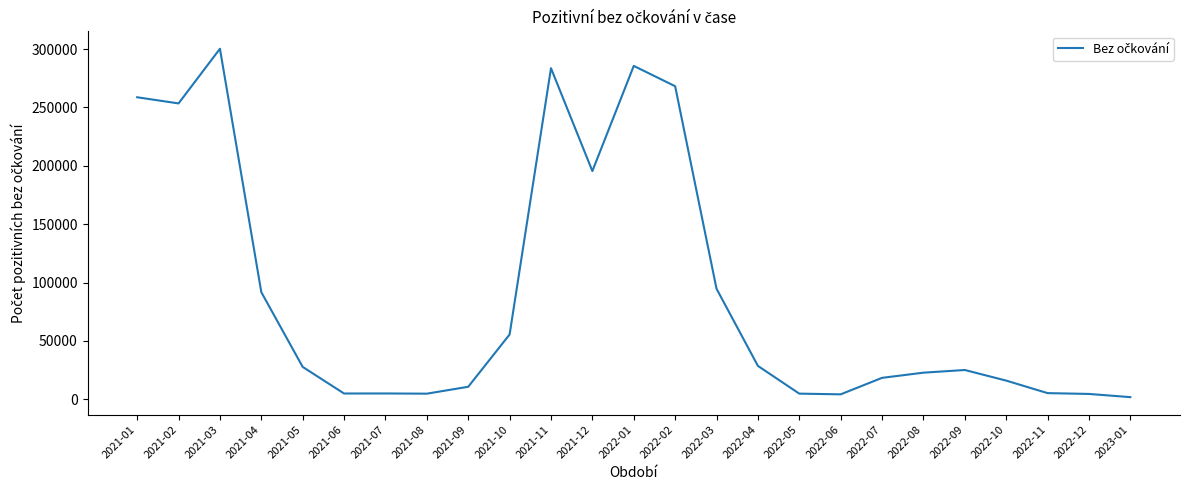

The value at 2021-04 is 43141. True or false?

False